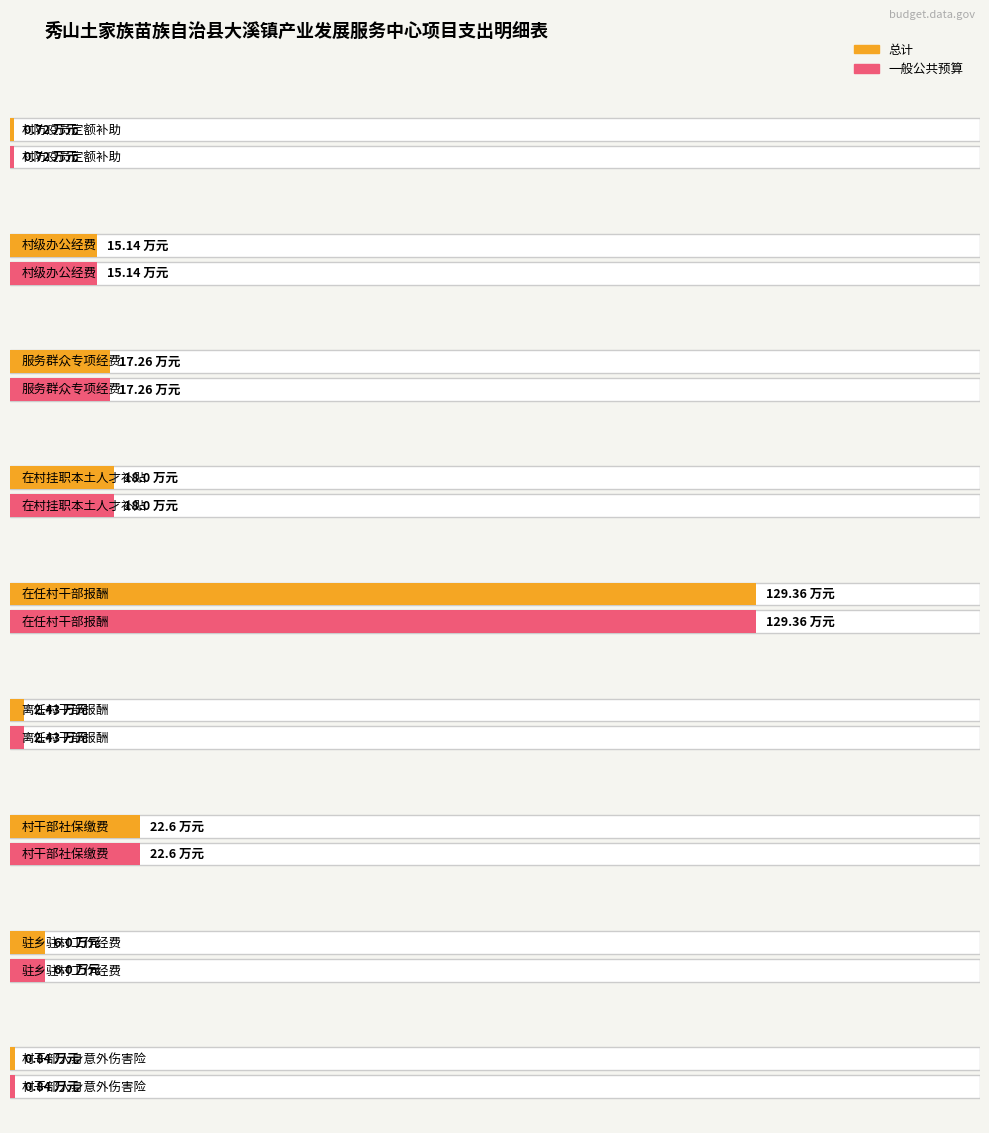

How many data points does each series have?

9